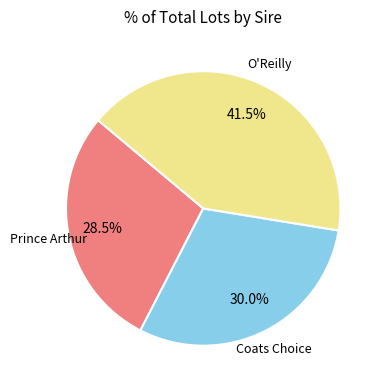

Is there a majority slice in this chart?

No